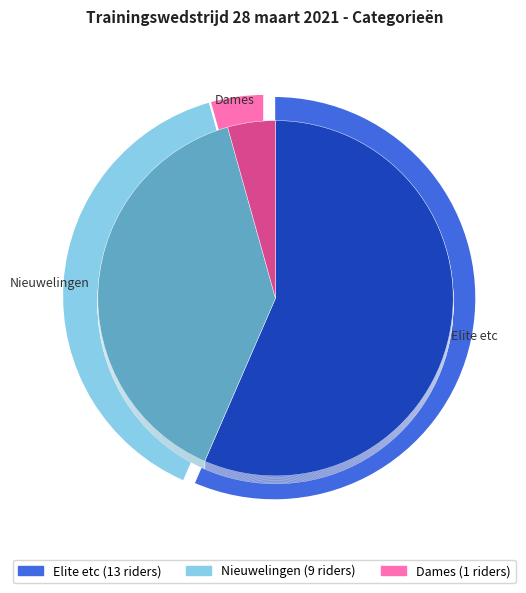

Count the number of slices in the pie.

3